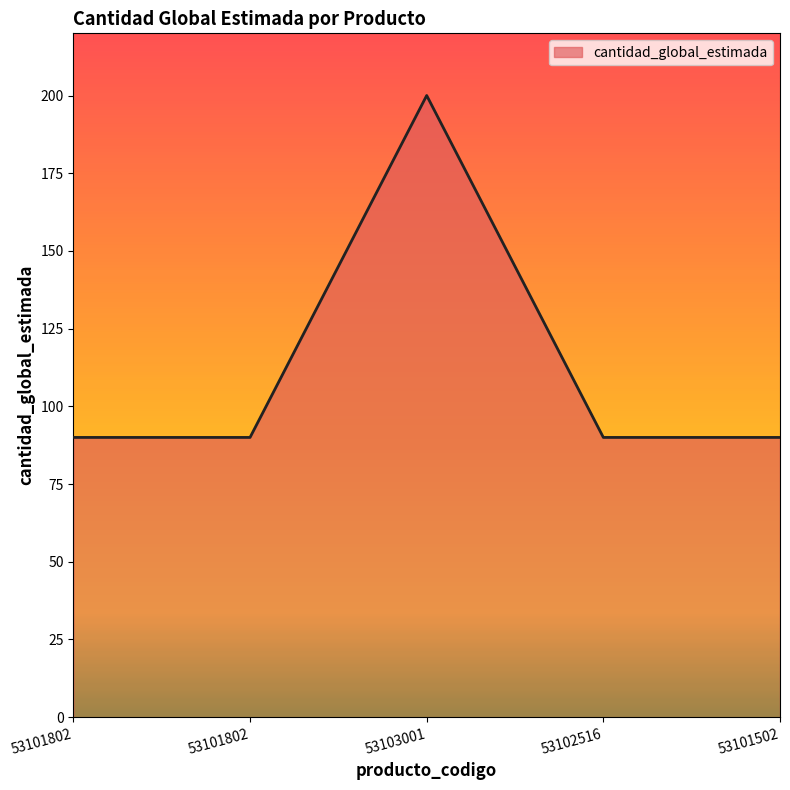

The value at 53102516 is 129. True or false?

False